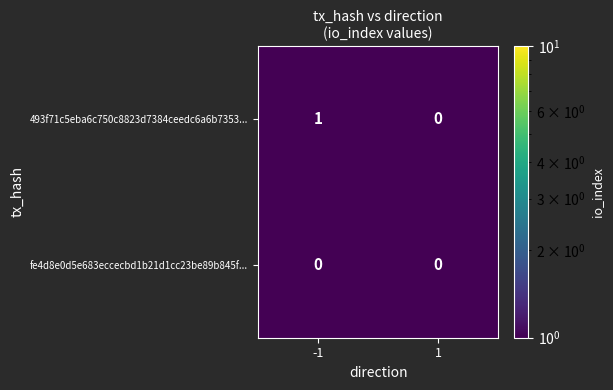

Which label corresponds to the largest value in the chart?

-1